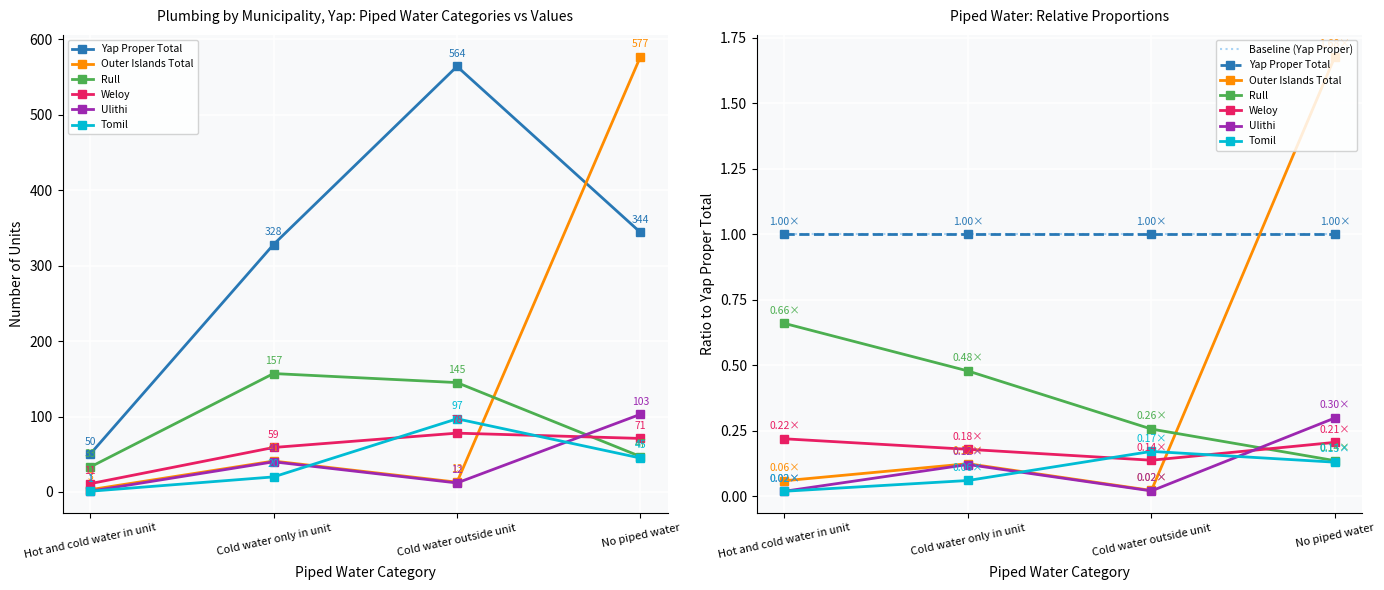

Which category has the lowest value in the Ulithi series?

Hot and cold water in unit